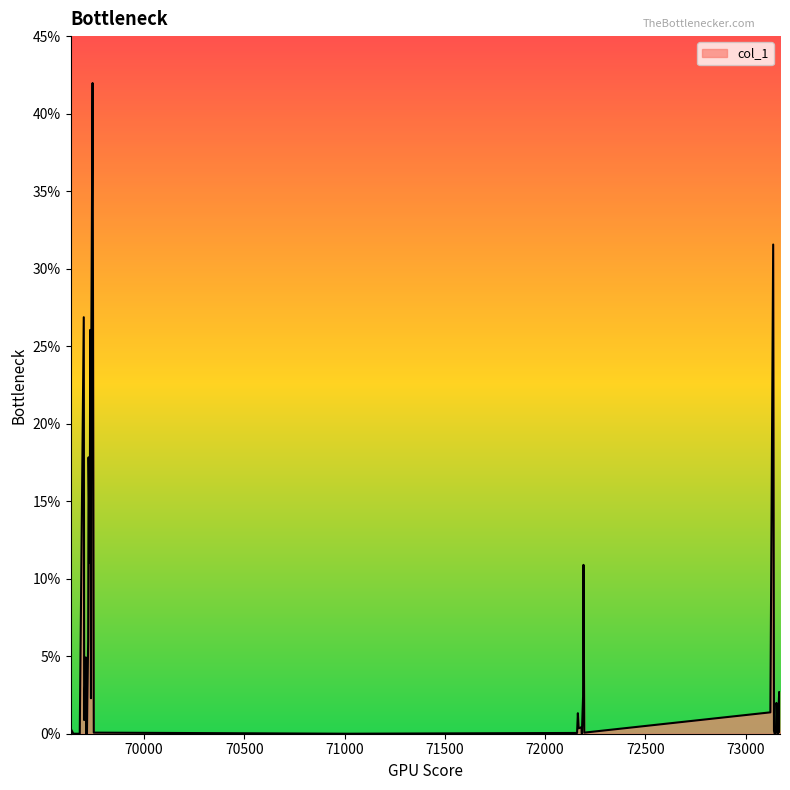

What is the greatest value displayed?

42.0